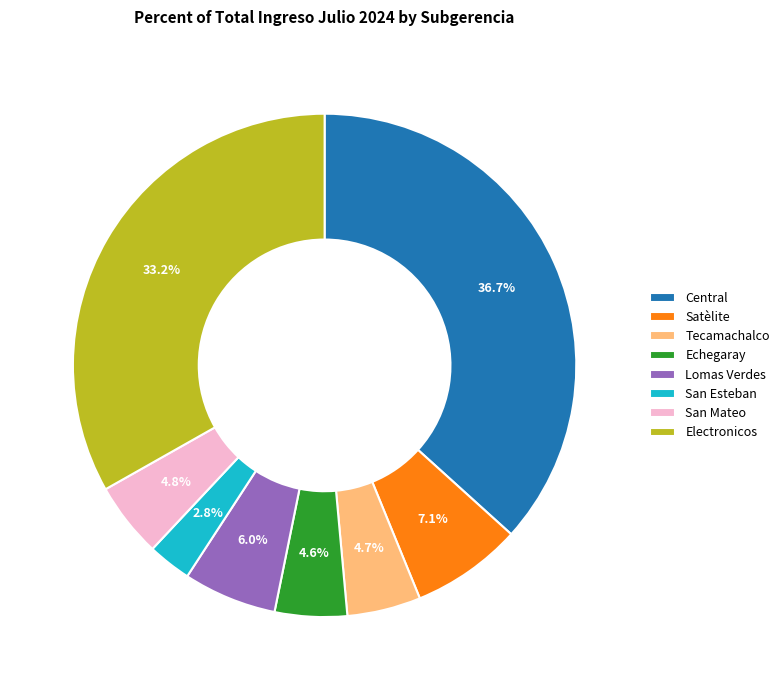

Is there any slice that represents more than half of the pie?

No